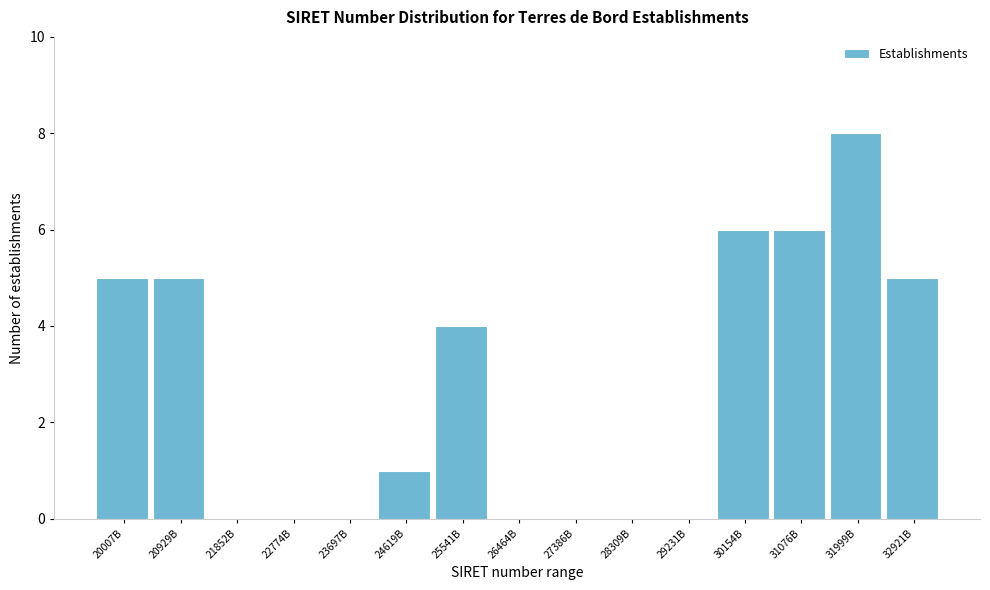

Reading left to right, what are all the values shown in this chart?

20007B=5	20929B=5	21852B=0	22774B=0	23697B=0	24619B=1	25541B=4	26464B=0	27386B=0	28309B=0	29231B=0	30154B=6	31076B=6	31999B=8	32921B=5